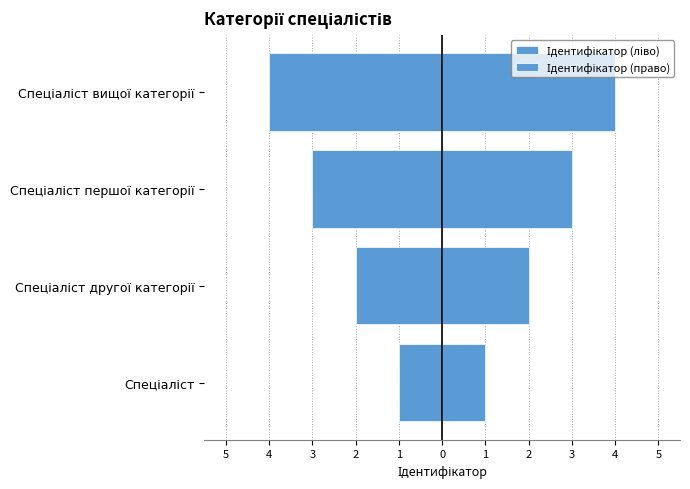

What value does the Ідентифікатор (ліво) series have at 3?

-3